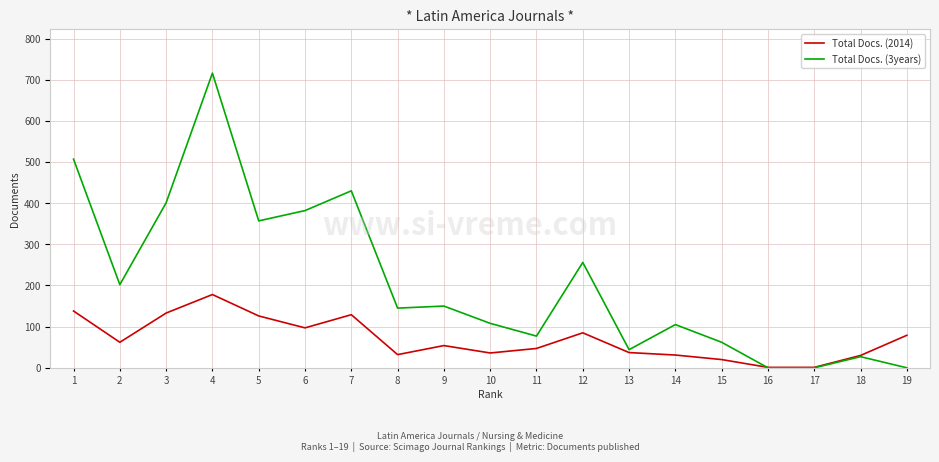

Which series has the largest total across all categories?

Total Docs. (3years)